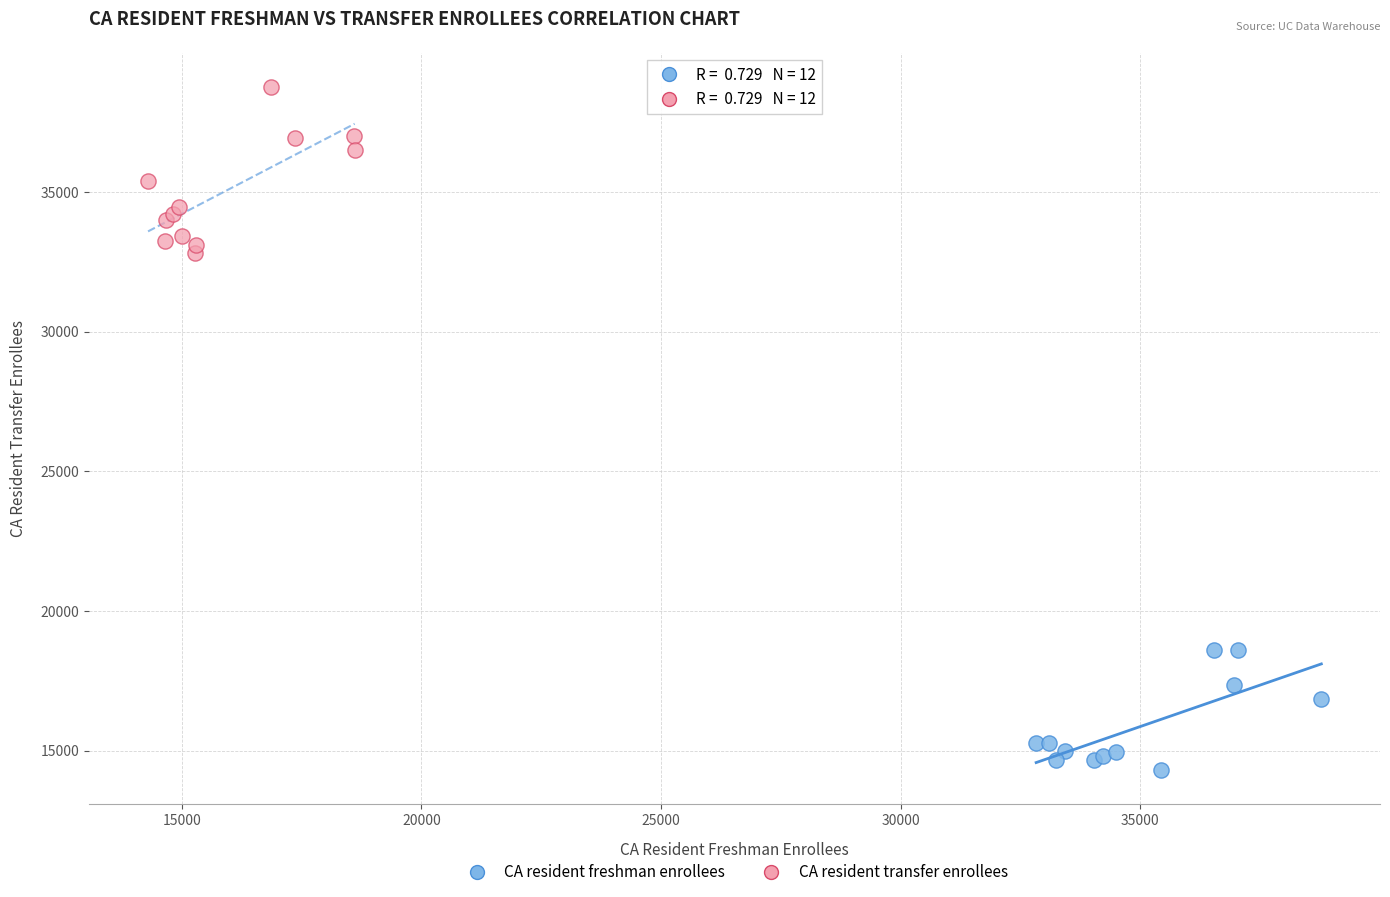

Which series reaches the maximum Y coordinate?

CA resident transfer enrollees